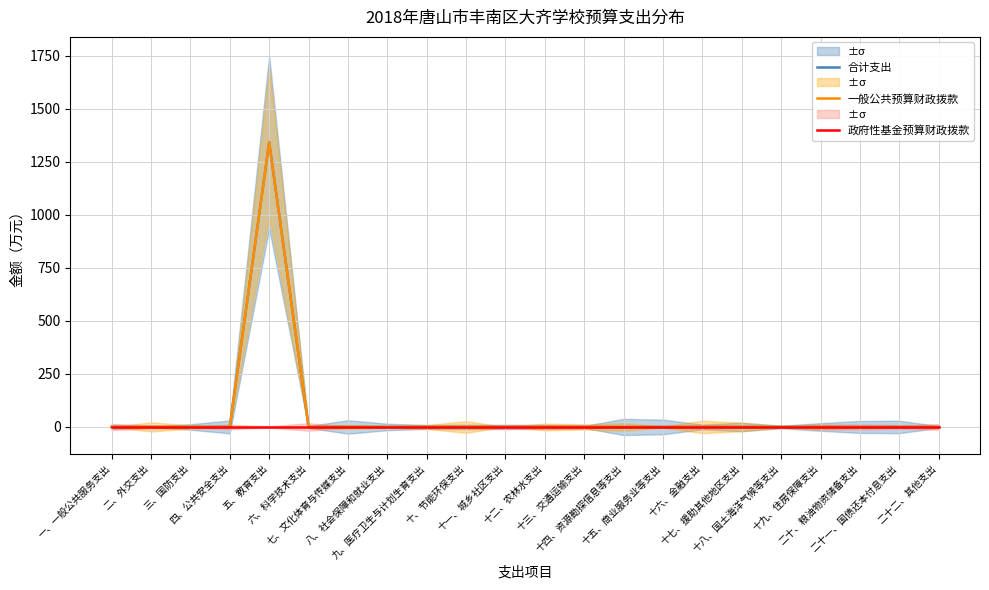

Reading left to right, what are all the values shown in this chart?

合计支出: 0.0	0.0	0.0	0.0	1342.6	0.0	0.0	0.0	0.0	0.0	0.0	0.0	0.0	0.0	0.0	0.0	0.0	0.0	0.0	0.0	0.0	0.0
一般公共预算财政拨款: 0.0	0.0	0.0	0.0	1342.6	0.0	0.0	0.0	0.0	0.0	0.0	0.0	0.0	0.0	0.0	0.0	0.0	0.0	0.0	0.0	0.0	0.0
政府性基金预算财政拨款: 0.0	0.0	0.0	0.0	0.0	0.0	0.0	0.0	0.0	0.0	0.0	0.0	0.0	0.0	0.0	0.0	0.0	0.0	0.0	0.0	0.0	0.0